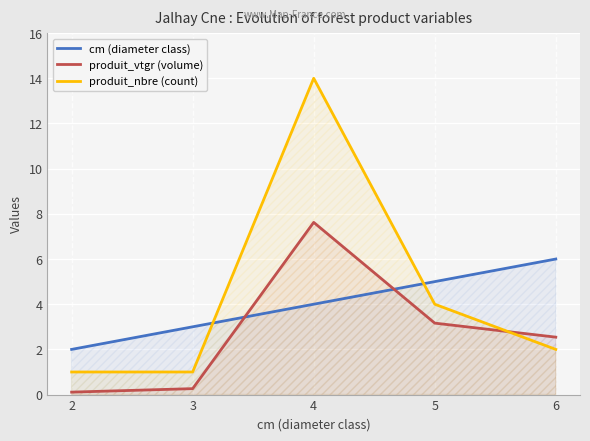

What is the sum of all produit_nbre (count) values?

22.0